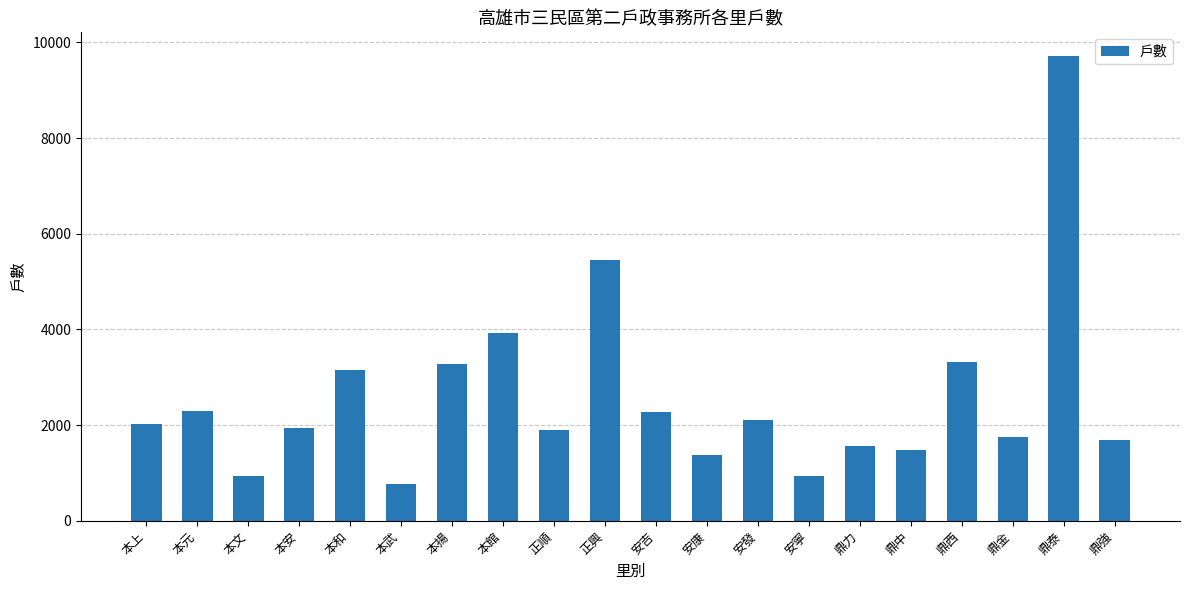

Which category has the lowest value across all series?

本武